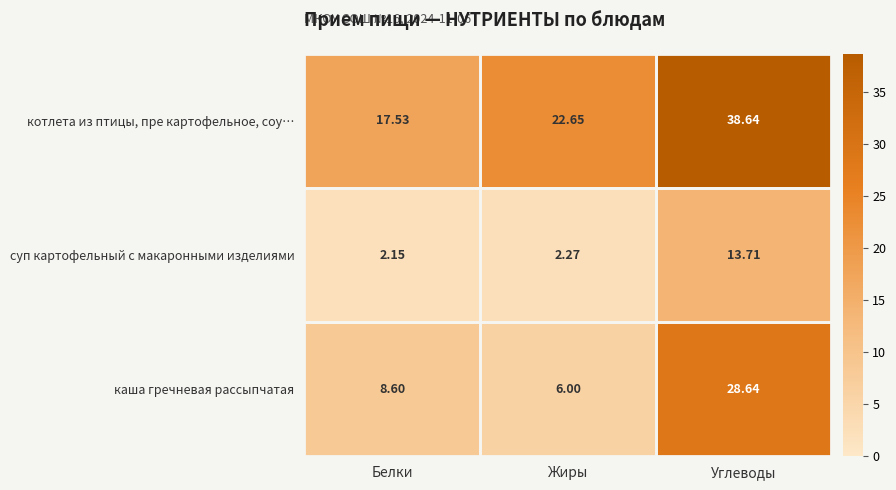

What is the maximum value shown in the chart?

38.6